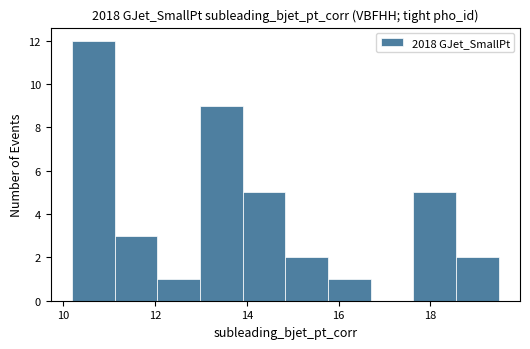

Over which range of the x-axis is the bar tallest?

10.2 to 11.2